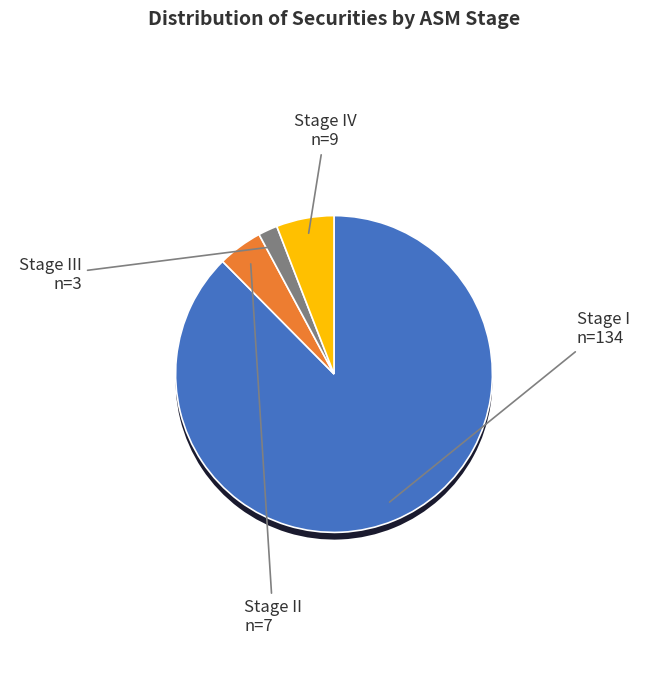

To the nearest percent, what percentage of the pie is Stage IV?

6%